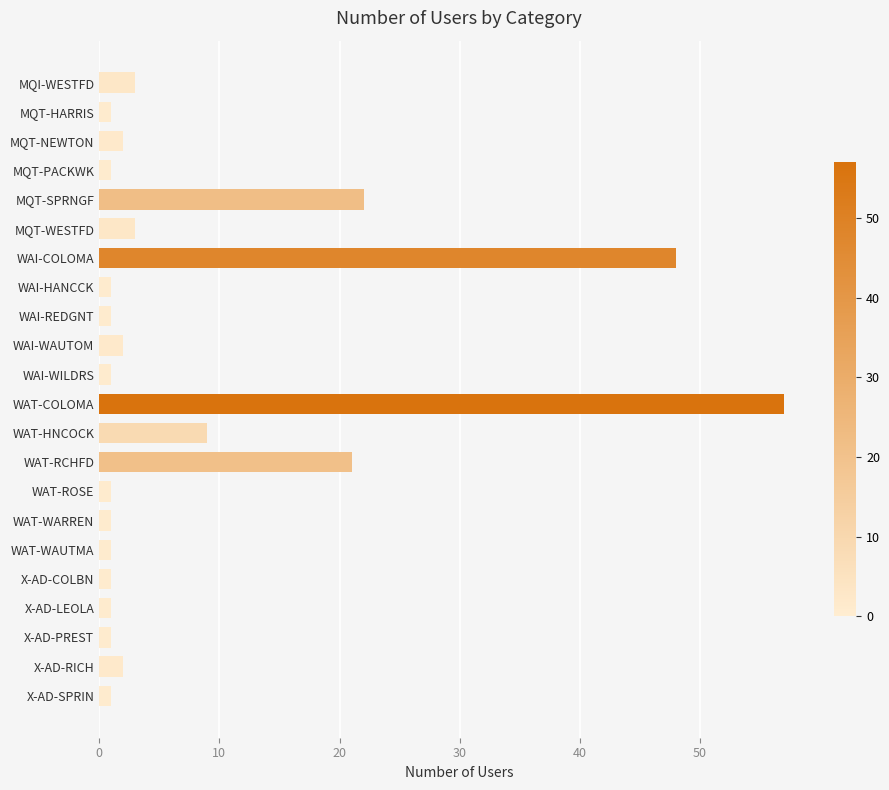

Does the chart contain stacked bars?

No